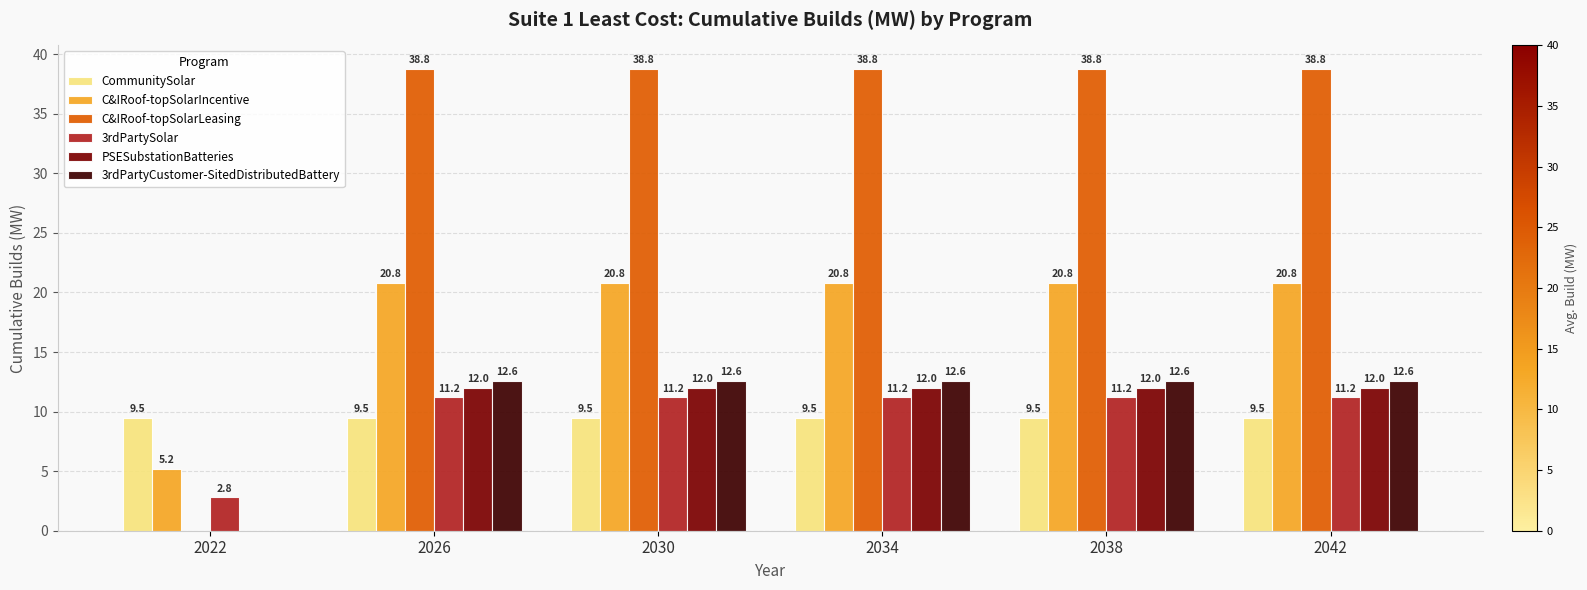

What is the total value across all series at 2034?

104.9